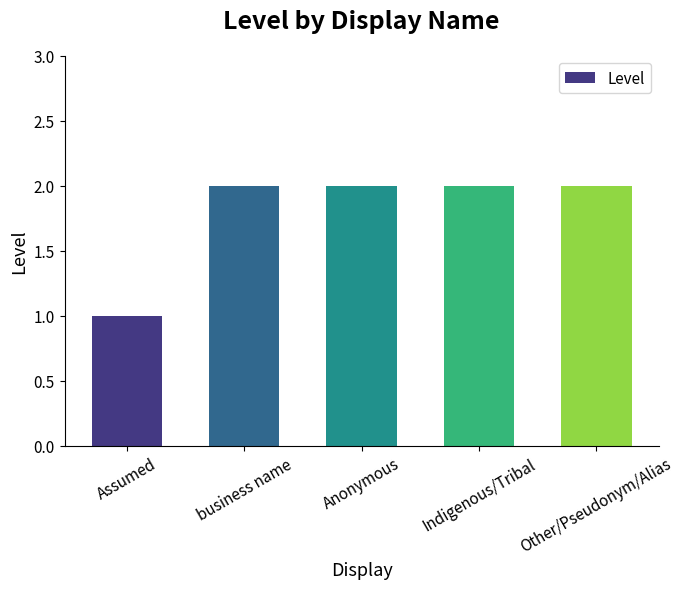

What is the value of the 5th bar from the left?

2